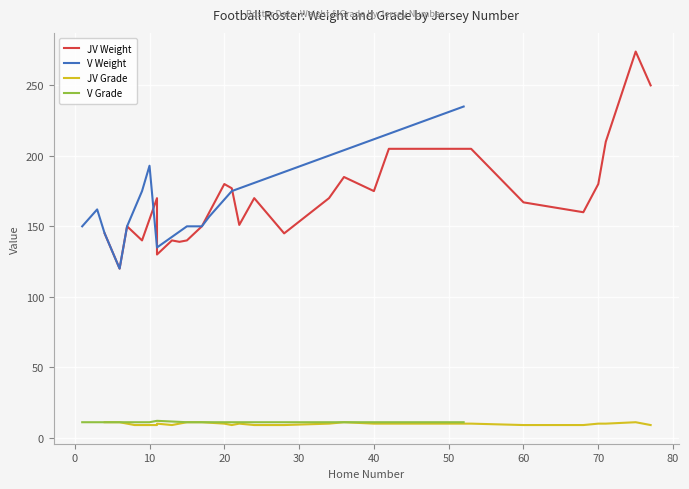

What is the lowest value of the V Weight series?

120